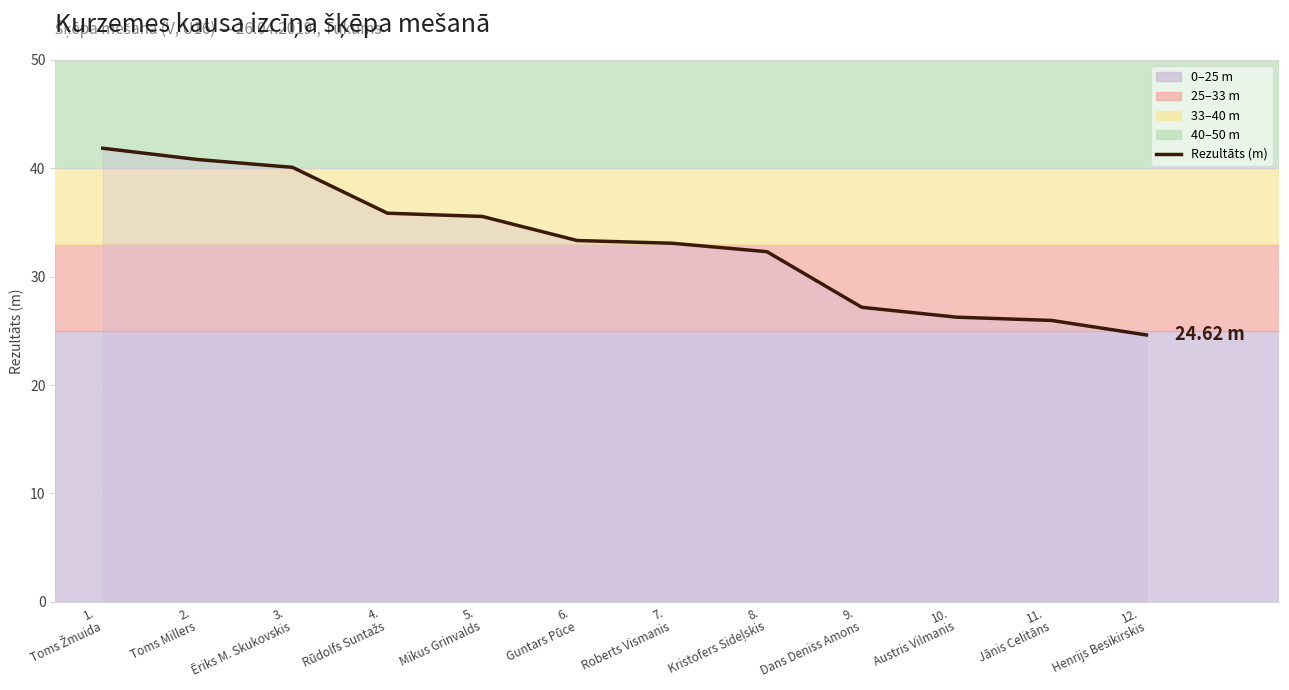

What is the difference between the maximum and minimum values?

17.2